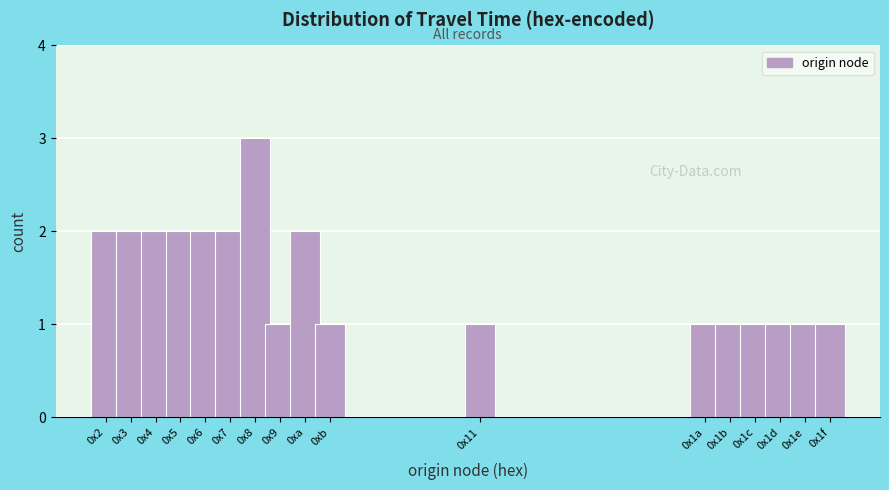

Reading left to right, extract all data points from this chart.

0x2=2	0x3=2	0x4=2	0x5=2	0x6=2	0x7=2	0x8=3	0x9=1	0xa=2	0xb=1	0x11=1	0x1a=1	0x1b=1	0x1c=1	0x1d=1	0x1e=1	0x1f=1